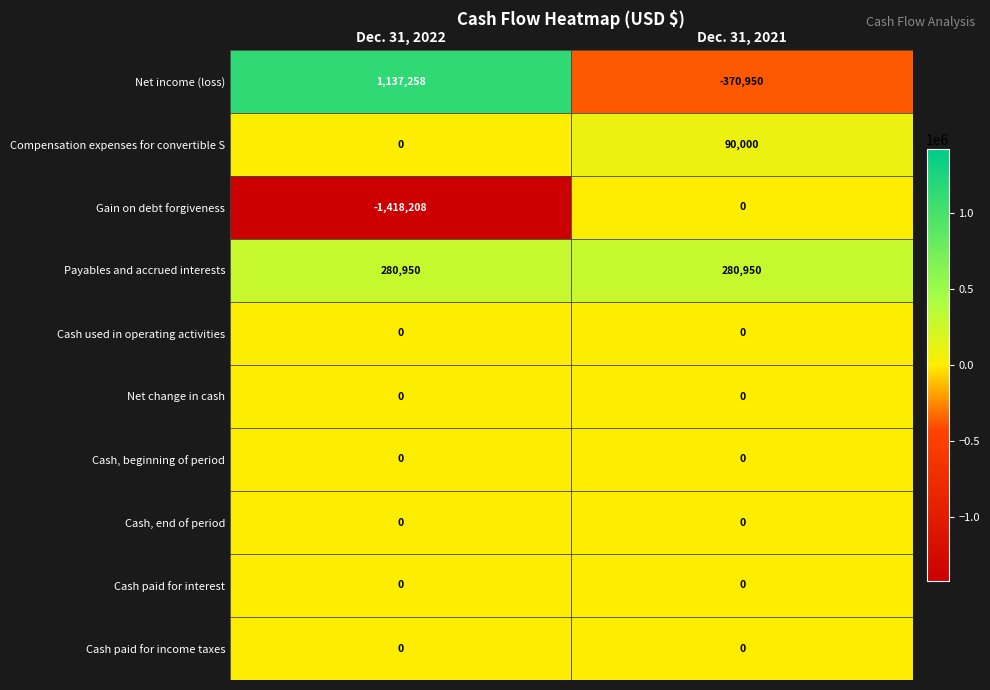

Reading left to right, list all the values displayed in this chart.

Net income (loss): Dec. 31, 2022=1137258	Dec. 31, 2021=-370950
Compensation expenses for convertible S: Dec. 31, 2022=0	Dec. 31, 2021=90000
Gain on debt forgiveness: Dec. 31, 2022=-1418208	Dec. 31, 2021=0
Payables and accrued interests: Dec. 31, 2022=280950	Dec. 31, 2021=280950
Cash used in operating activities: Dec. 31, 2022=0	Dec. 31, 2021=0
Net change in cash: Dec. 31, 2022=0	Dec. 31, 2021=0
Cash, beginning of period: Dec. 31, 2022=0	Dec. 31, 2021=0
Cash, end of period: Dec. 31, 2022=0	Dec. 31, 2021=0
Cash paid for interest: Dec. 31, 2022=0	Dec. 31, 2021=0
Cash paid for income taxes: Dec. 31, 2022=0	Dec. 31, 2021=0